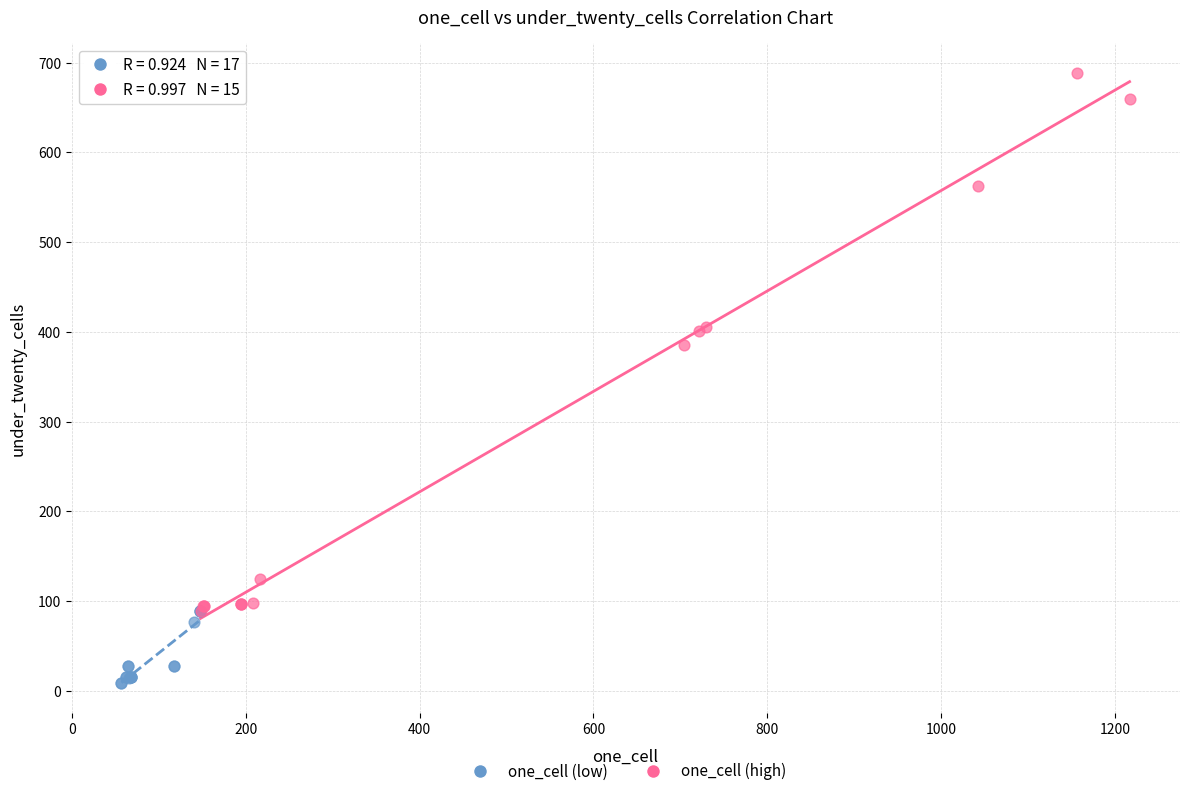

Which series contains the highest Y value?

one_cell (high)